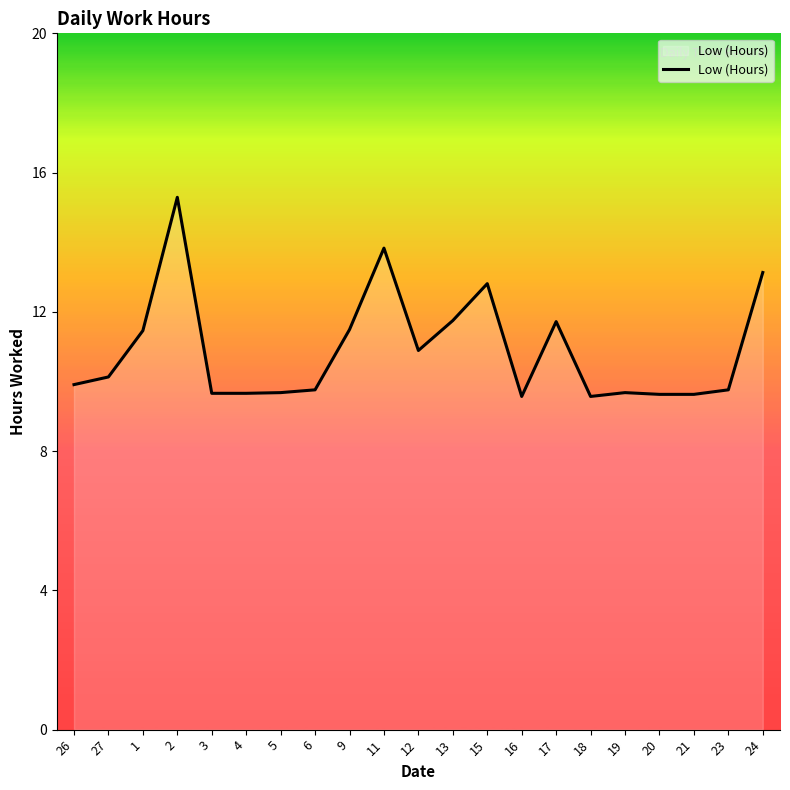

Where is the first local maximum?

2